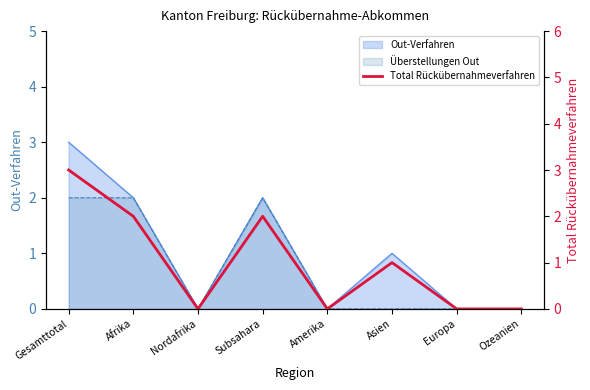

Is it true that the value at Nordafrika is 2?

False